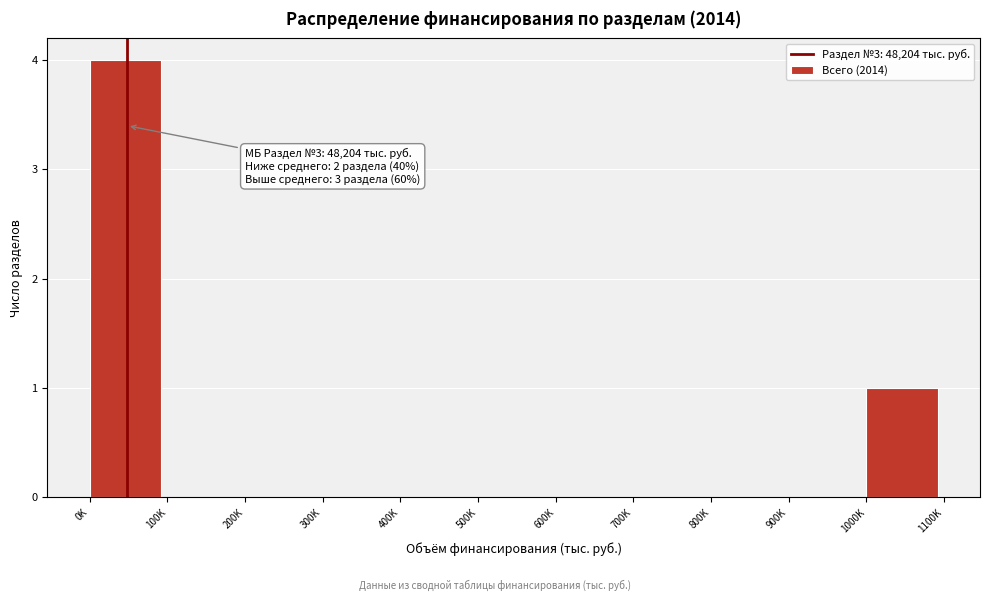

Reading left to right, list all the values displayed in this chart.

0K=4	100K=0	200K=0	300K=0	400K=0	500K=0	600K=0	700K=0	800K=0	900K=0	1000K=1